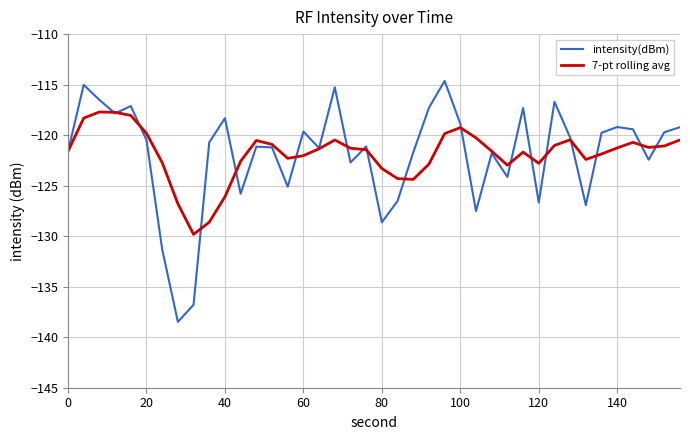

Does the chart have visible grid lines?

Yes